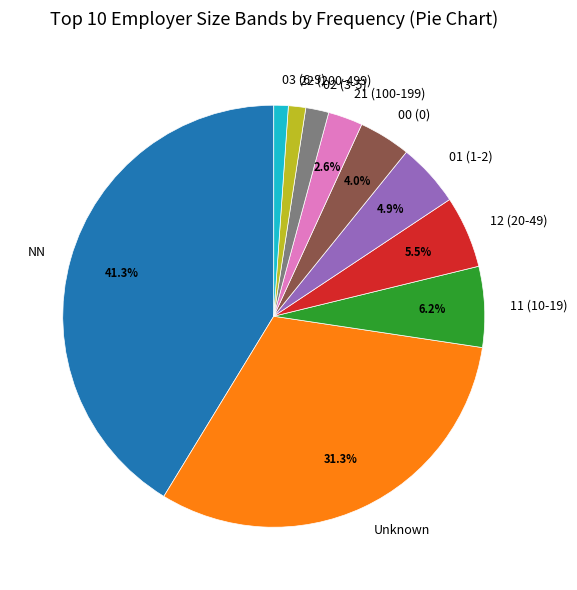

Is 01 (1-2) the majority of the pie?

No